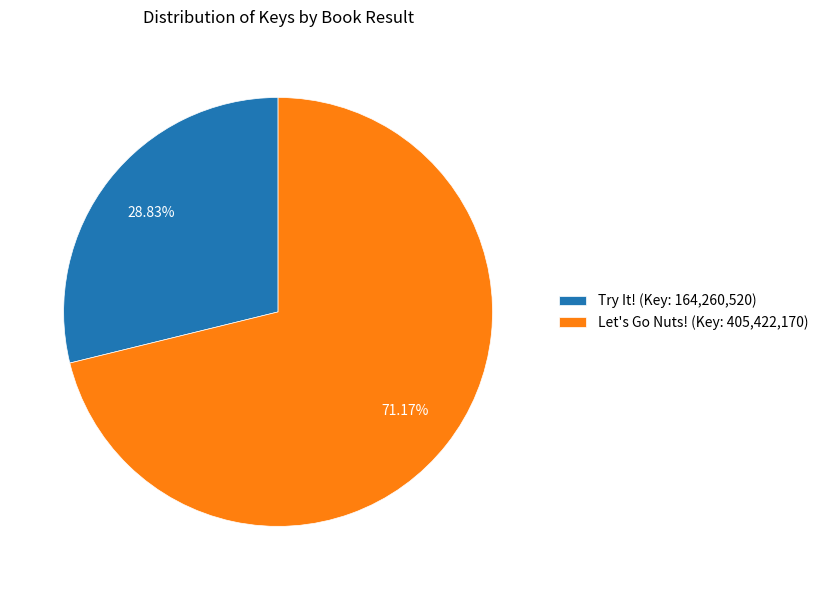

Rank the categories by value from lowest to highest.

Try It! (Key: 164,260,520), Let's Go Nuts! (Key: 405,422,170)